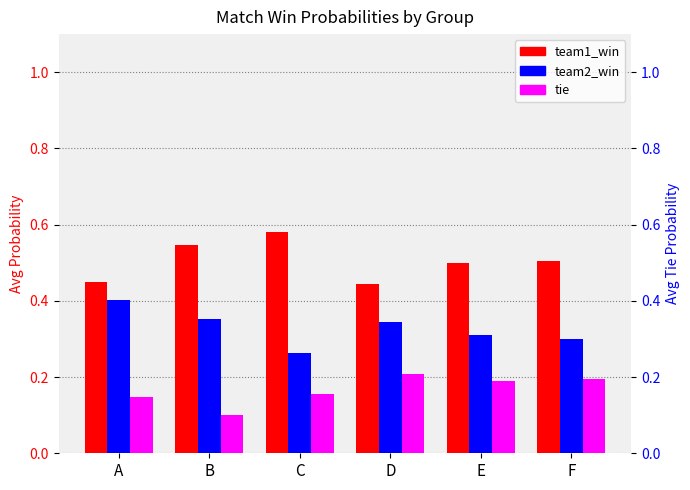

What is the total value across all series at B?

1.0